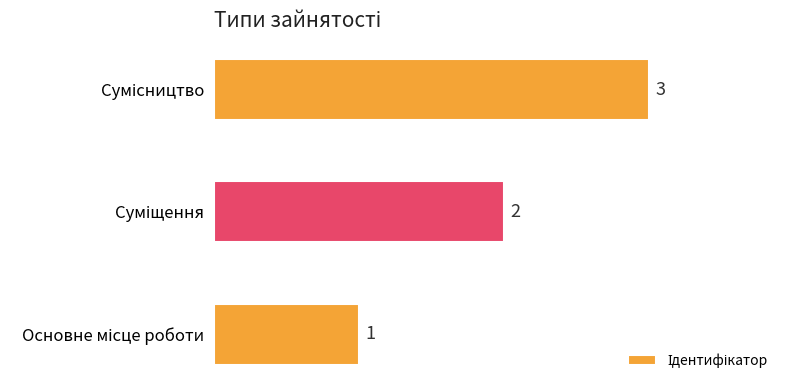

What is the maximum value shown in the chart?

3